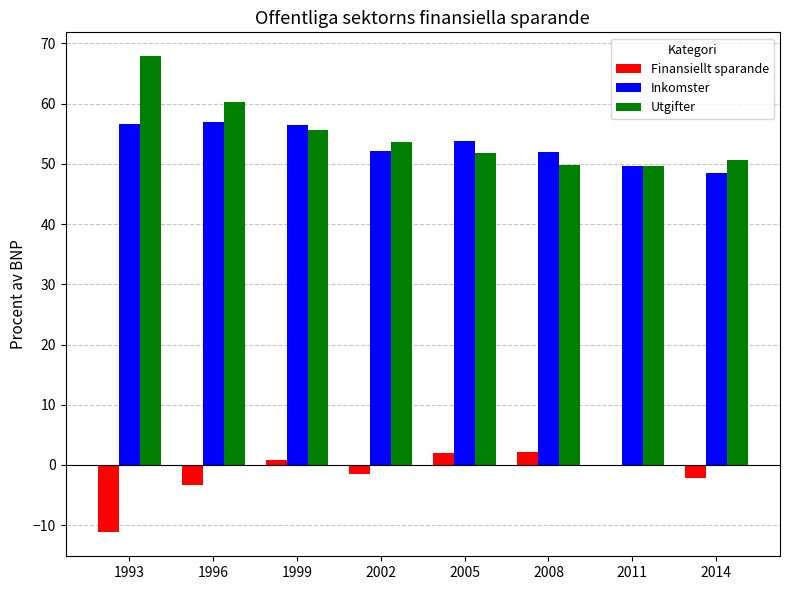

Is it true that Inkomster equals 81.7 at 2011?

False